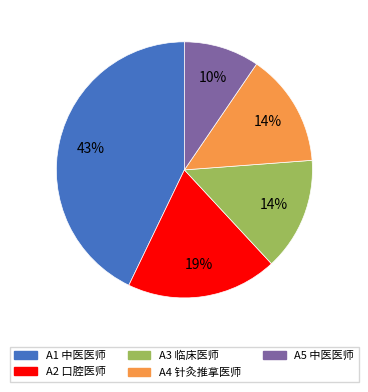

True or false: A1 中医医师 accounts for 43% of the total.

True